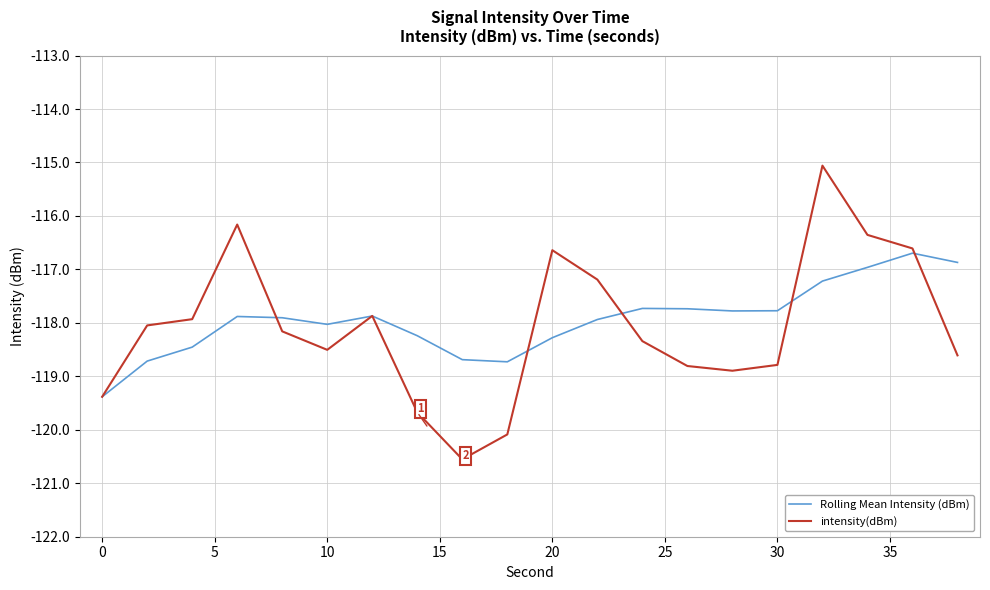

Rank the series by their average value, from highest to lowest.

Rolling Mean Intensity (dBm), intensity(dBm)